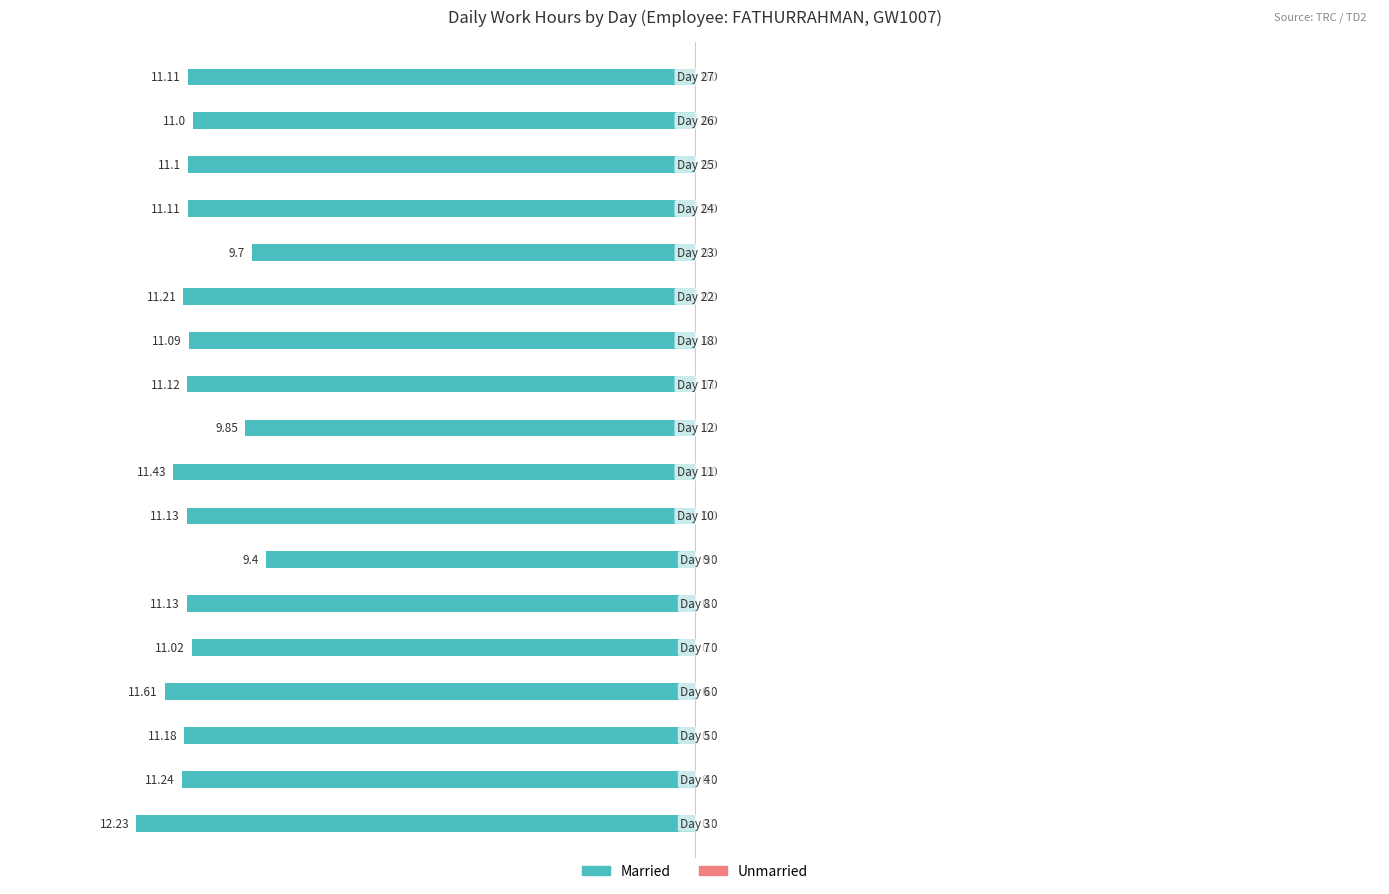

Are the bars horizontal?

Yes